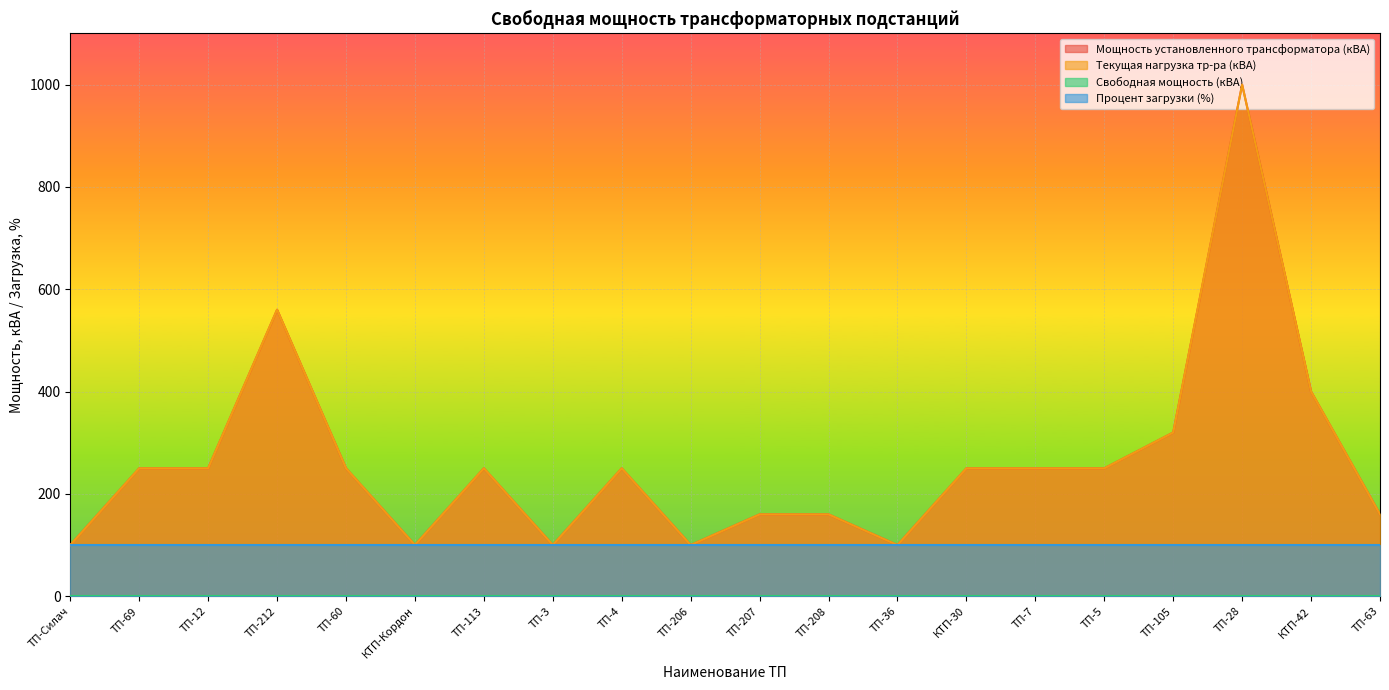

What is the smallest value displayed?

100